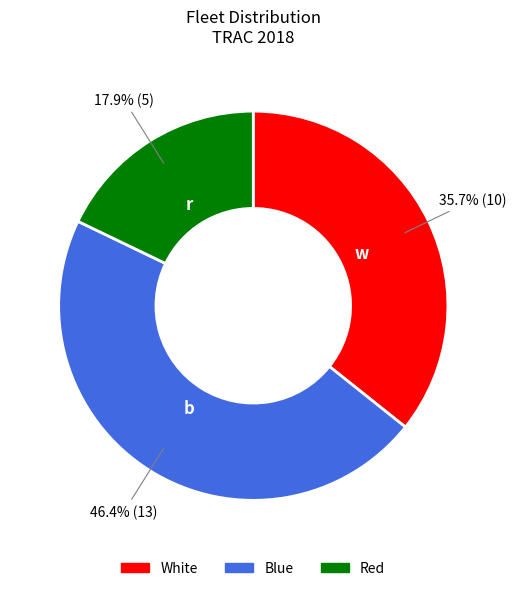

How many segments does this pie chart have?

3